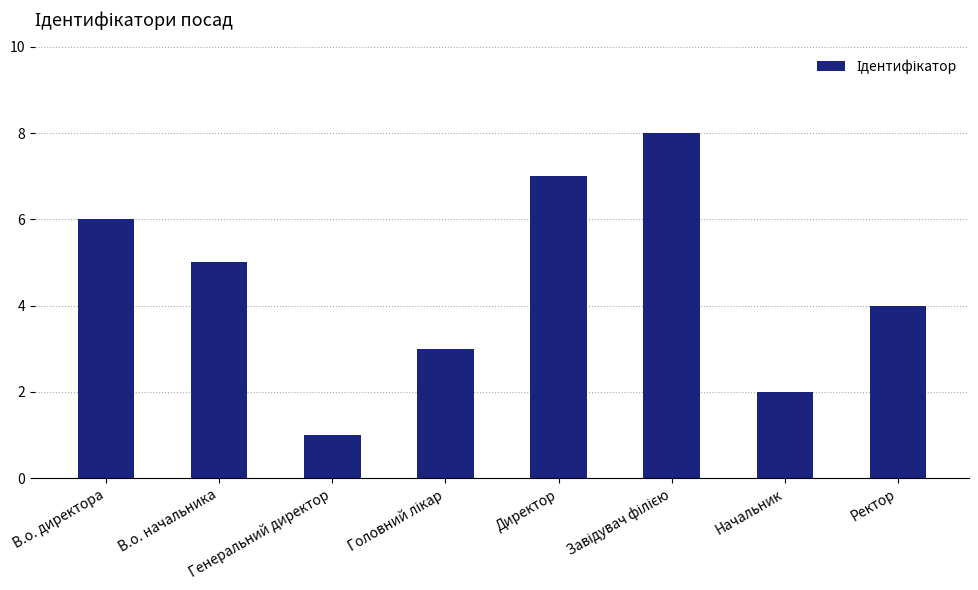

What is the label of the 1st bar from the right?

Ректор